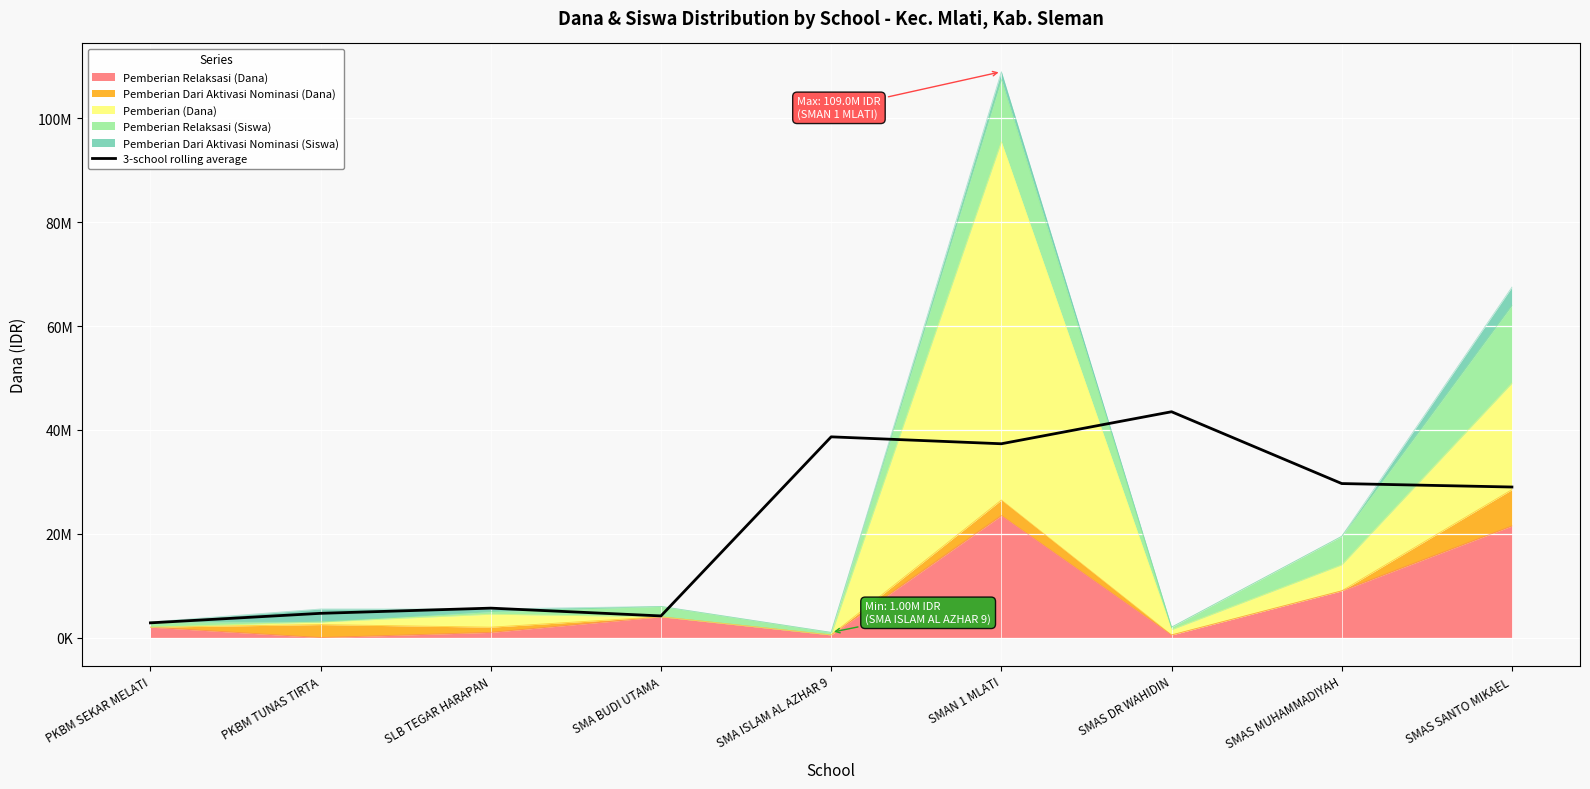

List the labels in order of value, largest first.

SMAS DR WAHIDIN, SMA ISLAM AL AZHAR 9, SMAN 1 MLATI, SMAS MUHAMMADIYAH, SMAS SANTO MIKAEL, SLB TEGAR HARAPAN, PKBM TUNAS TIRTA, SMA BUDI UTAMA, PKBM SEKAR MELATI